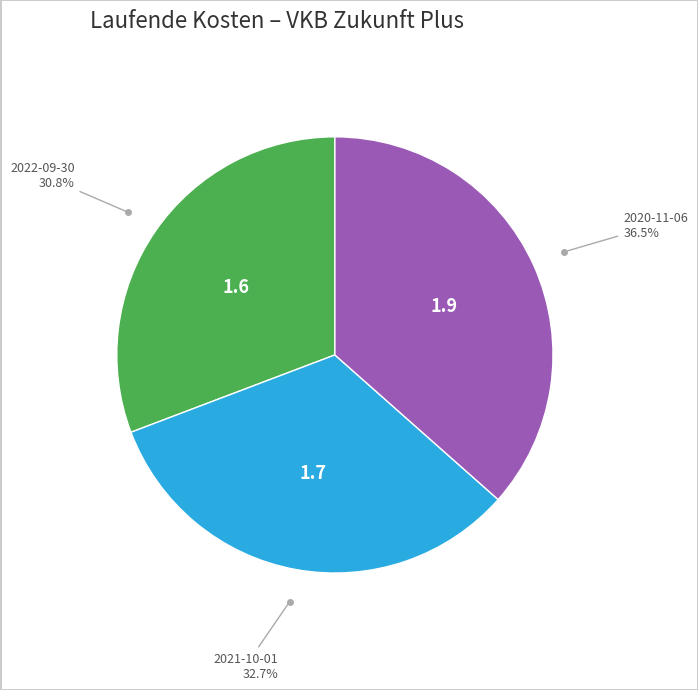

Is there any slice that represents more than half of the pie?

No